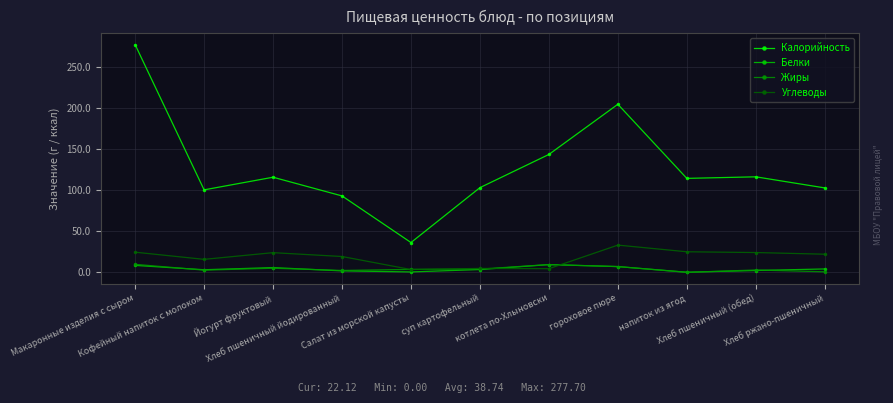

True or false: Белки has more than 1 points higher than both neighbors.

True